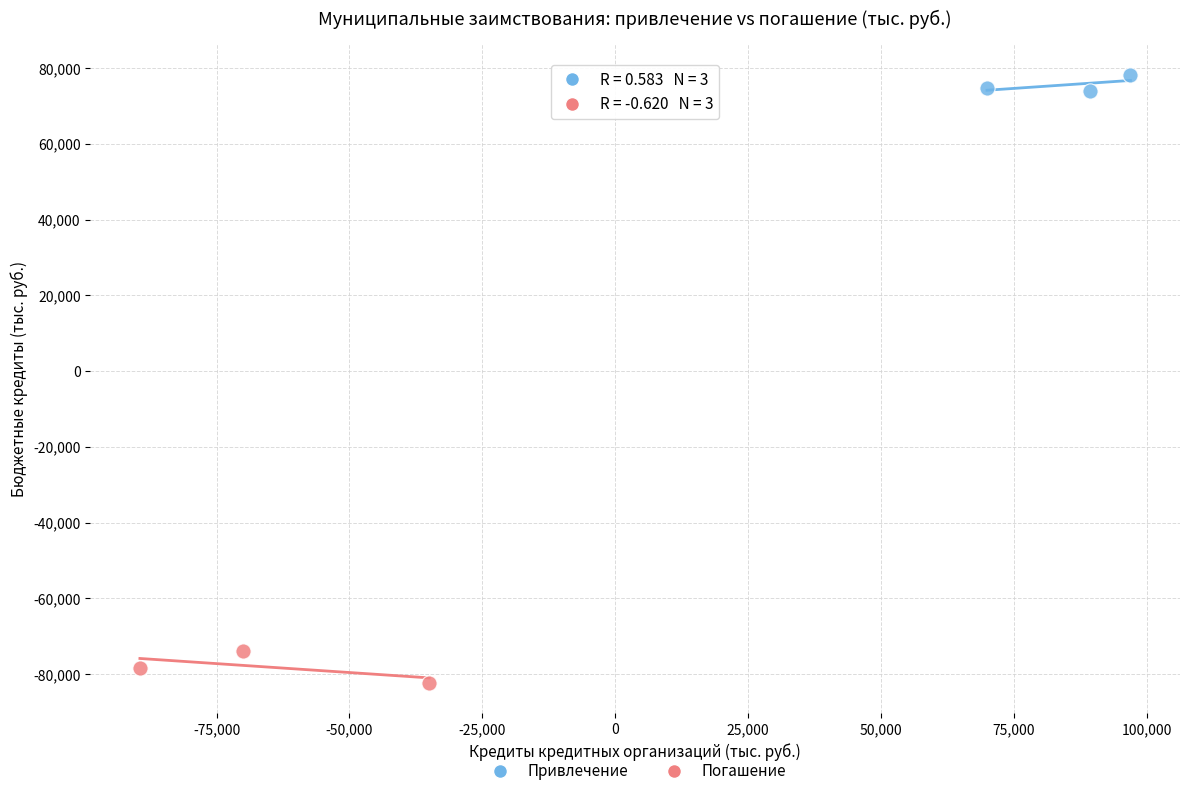

Which series has the largest Y range (max minus min)?

Погашение